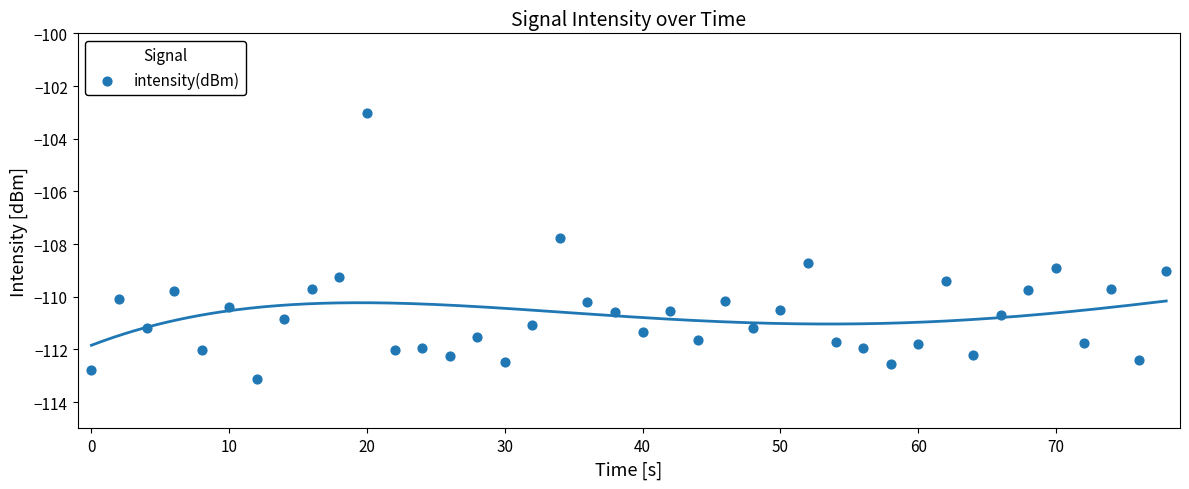

What is the range of X values (max minus min)?

78.0